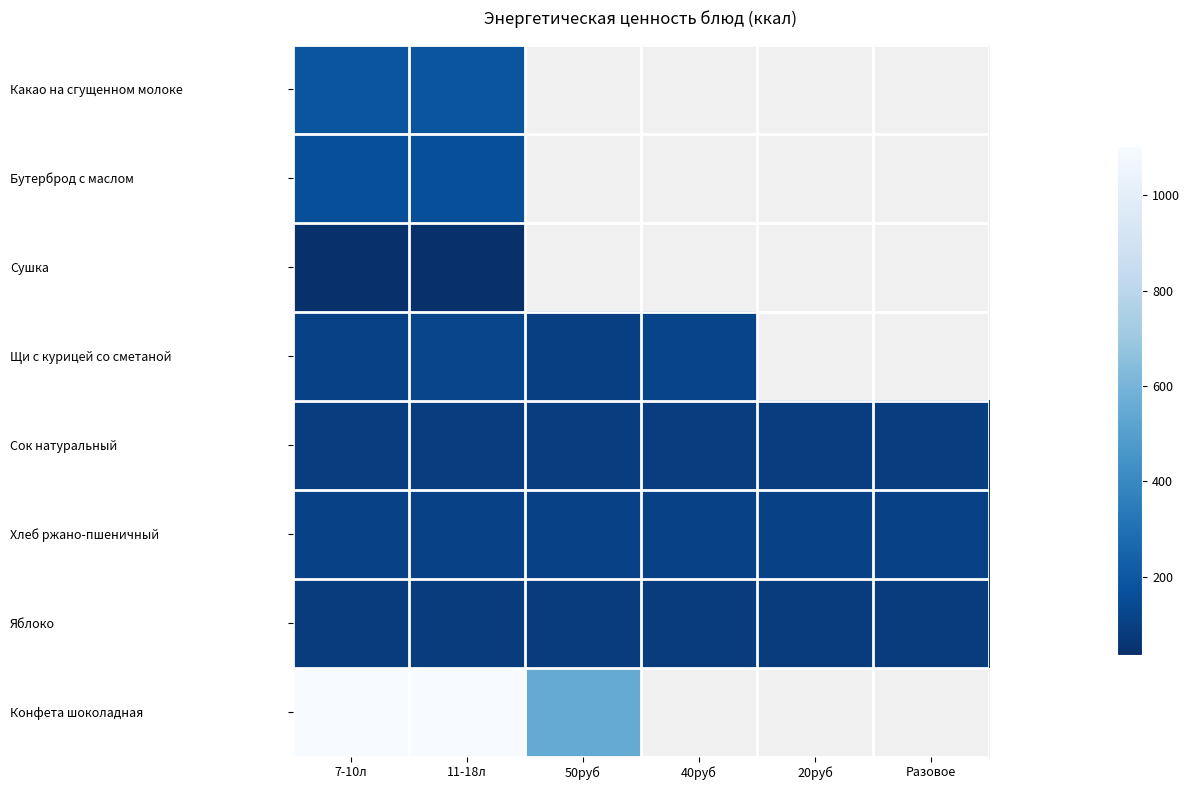

At 11-18л, list the series in order from smallest to largest.

Сушка, Яблоко, Сок натуральный, Хлеб ржано-пшеничный, Щи с курицей со сметаной, Бутерброд с маслом, Какао на сгущенном молоке, Конфета шоколадная